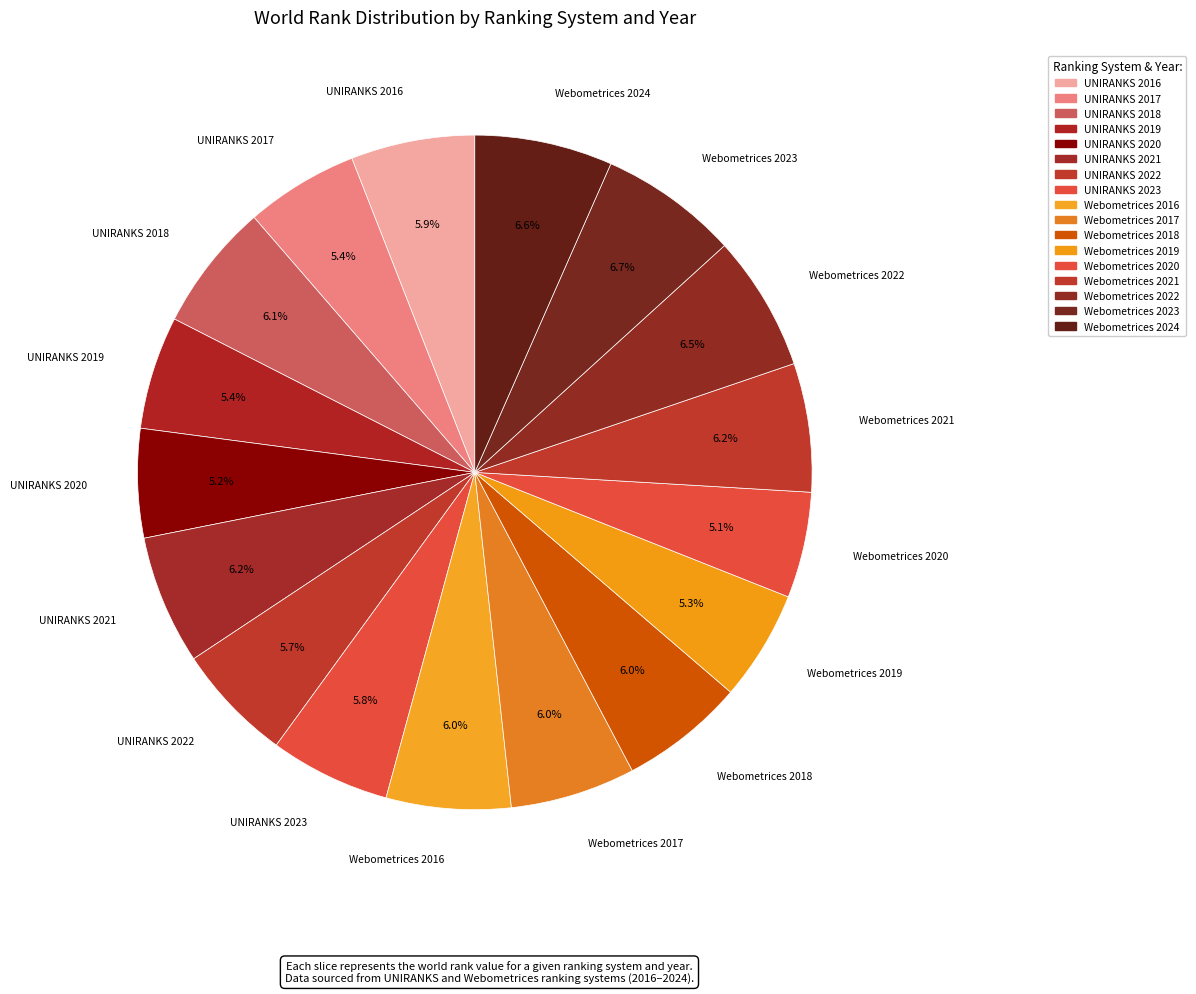

Count the number of slices in the pie.

17